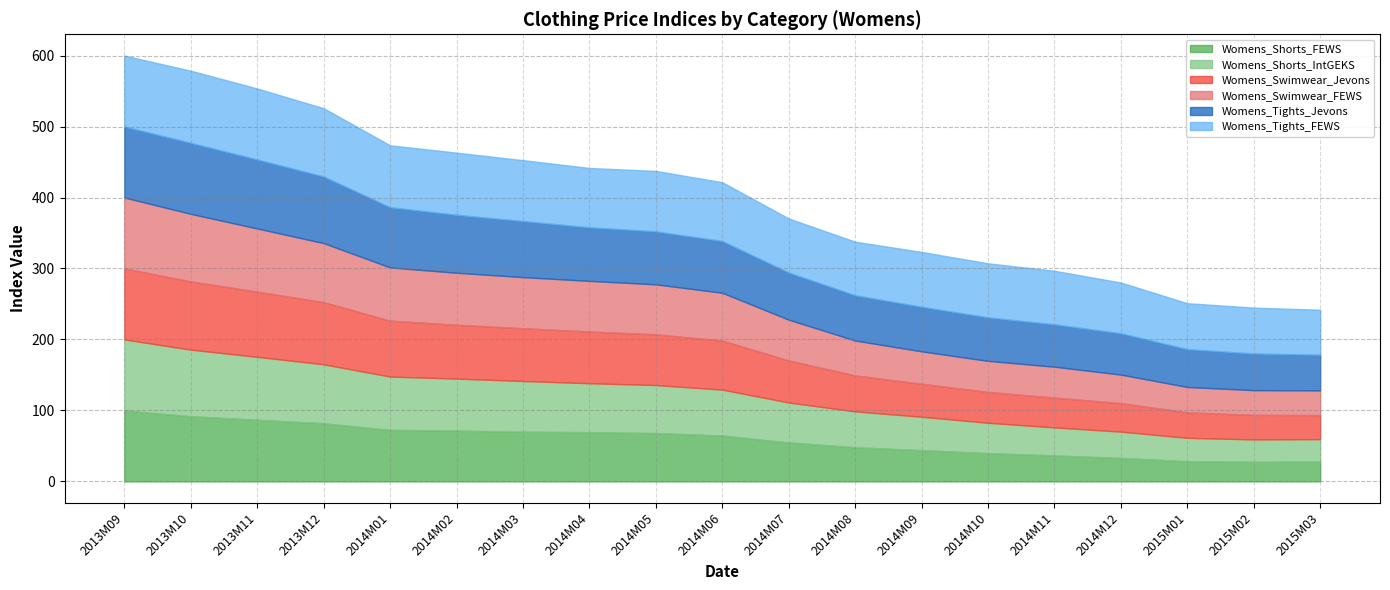

At which category does Womens_Tights_Jevons reach its first local peak?

2013M10